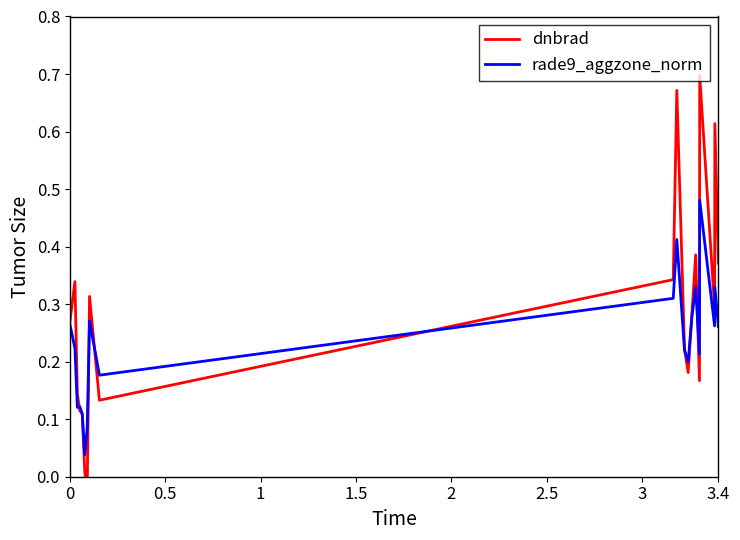

True or false: dnbrad and rade9_aggzone_norm intersect in this chart.

True